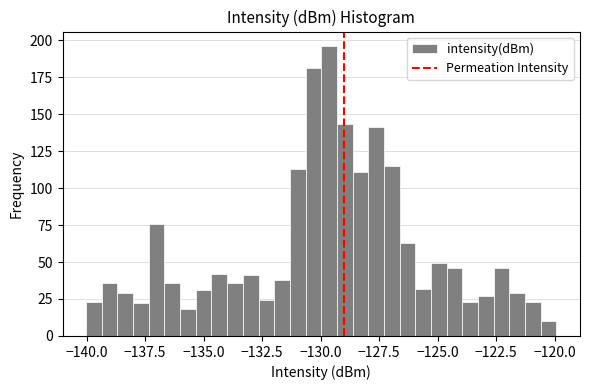

Around what value on the x-axis is the tallest bar? Give the approximate position of its centre, as read against the axis.

-129.5